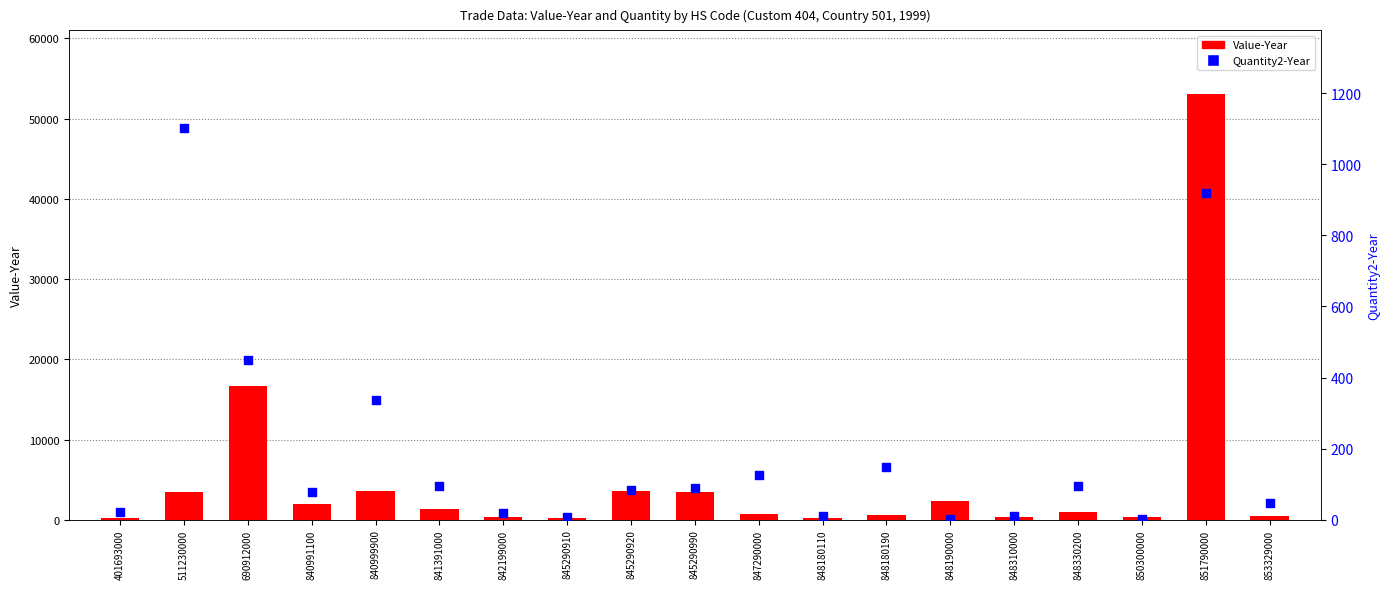

What is the total value across all series at 848310000?

308